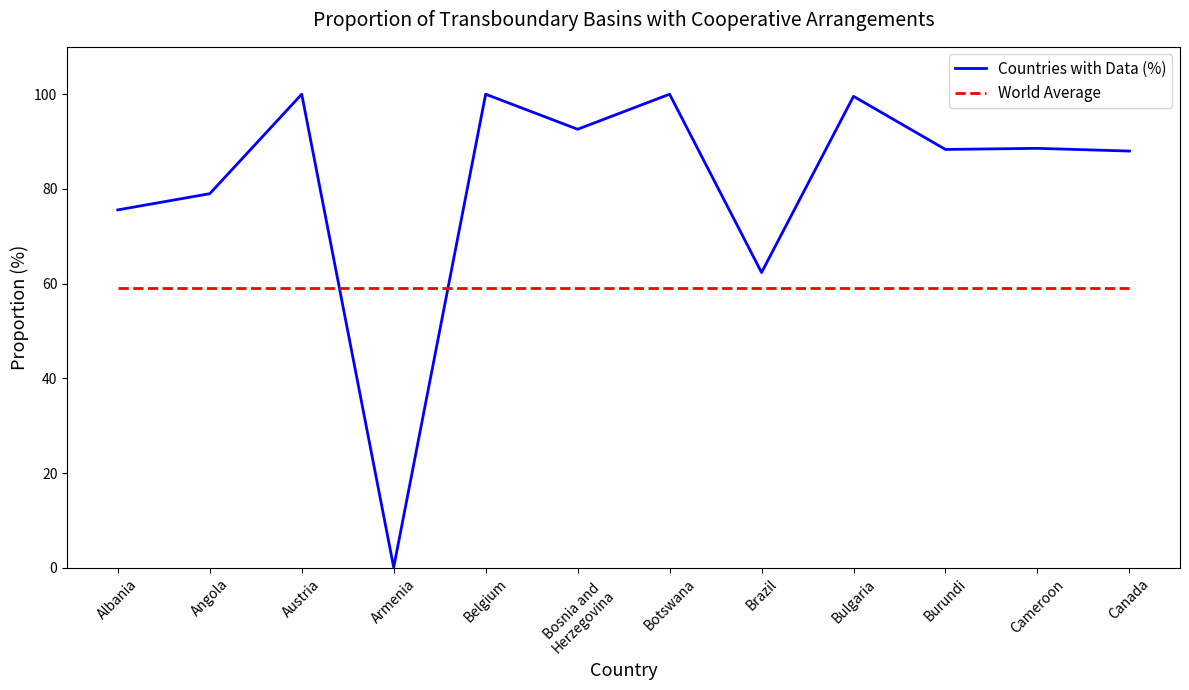

The Countries with Data (%) series shows 132.5 at Botswana. True or false?

False